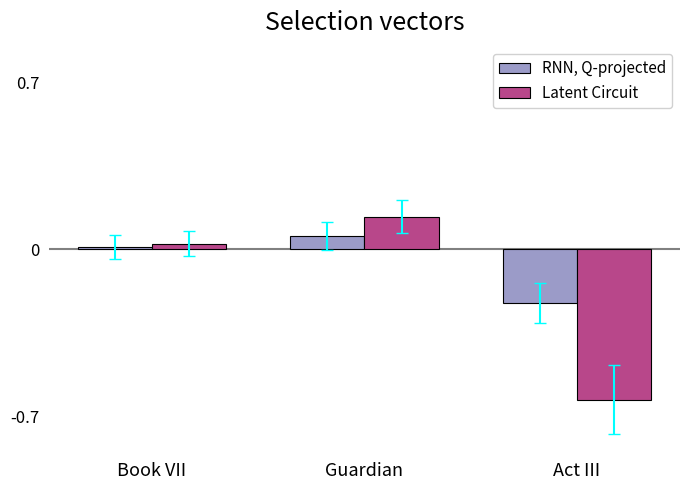

At which label is Latent Circuit closest to 0?

Book VII